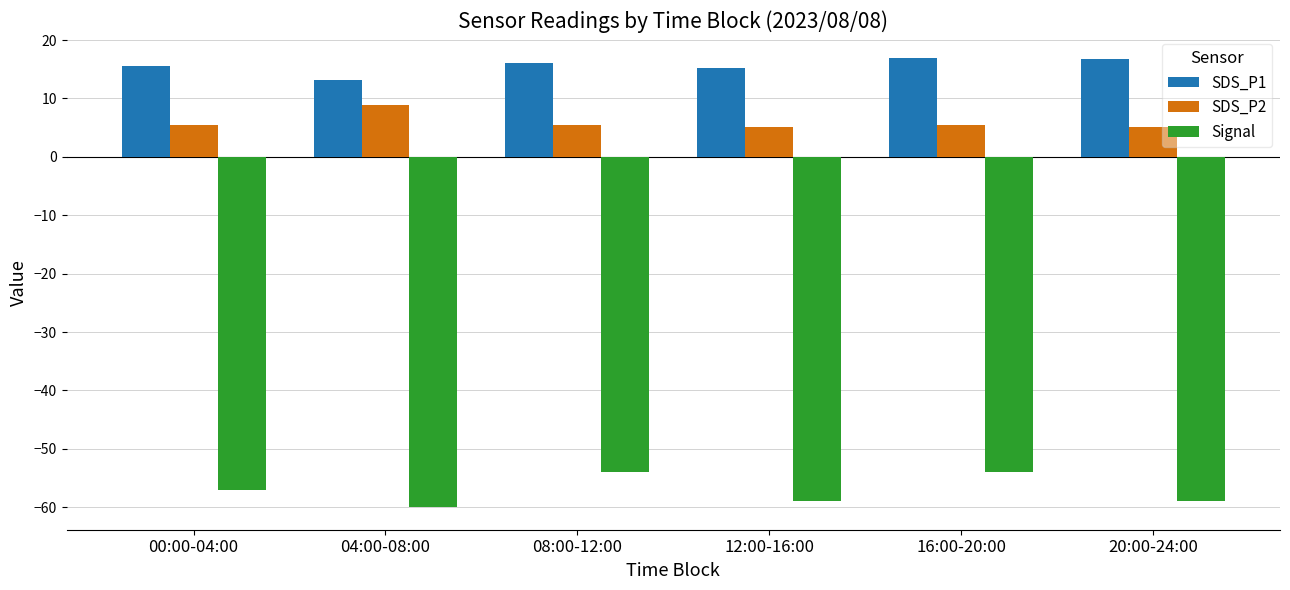

What is the minimum value for SDS_P2?

5.0